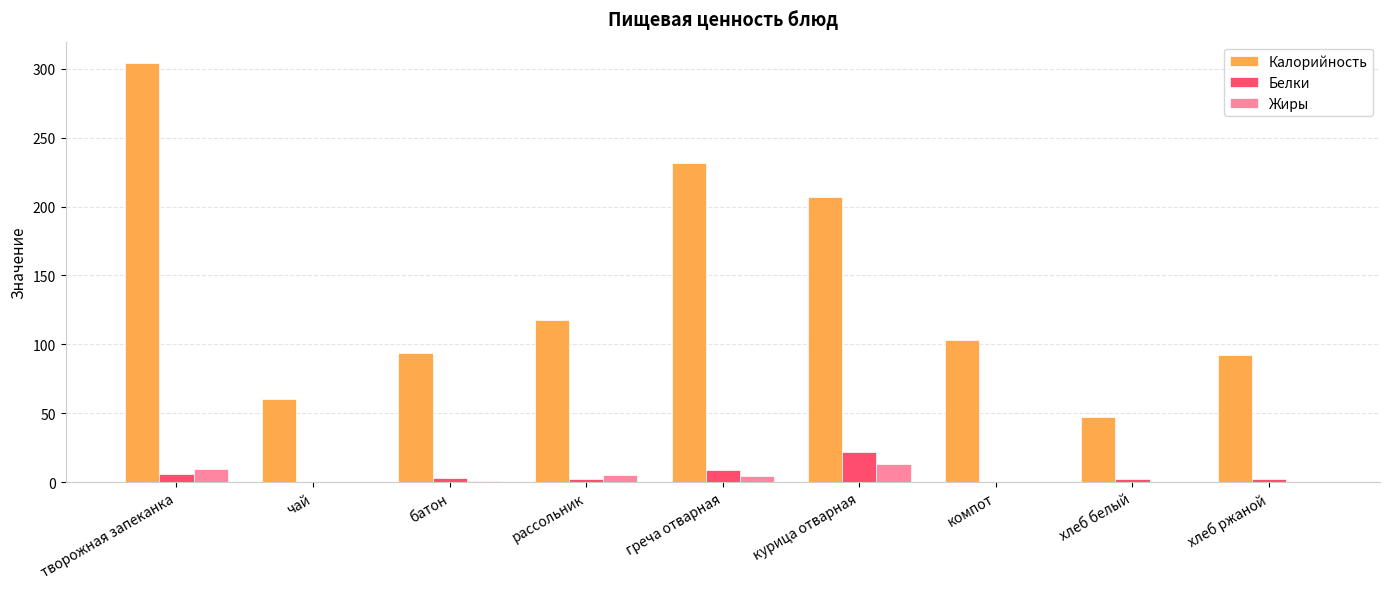

Which category has the highest value across all series?

творожная запеканка